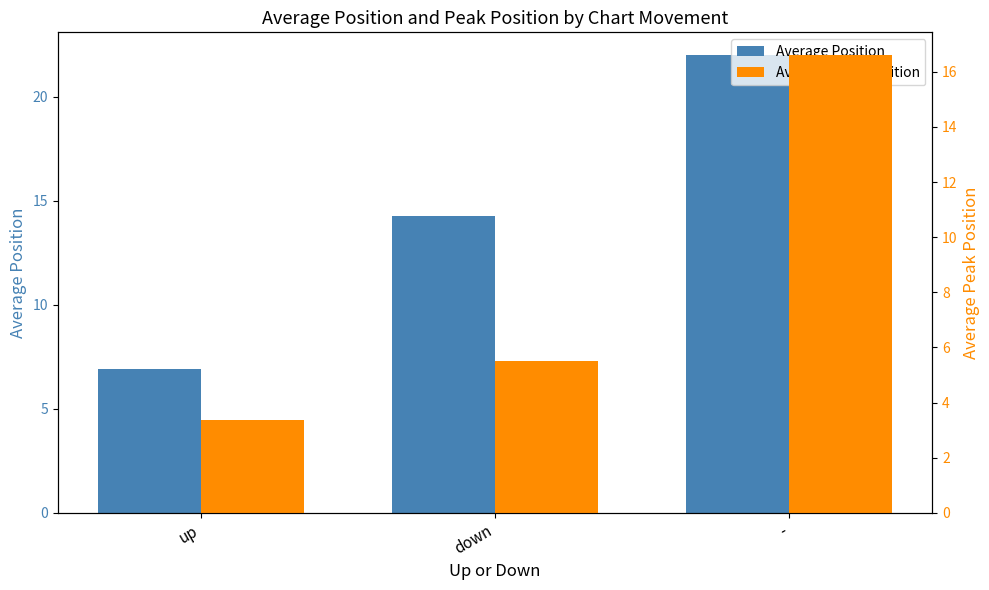

Between up and down, which is larger?

down